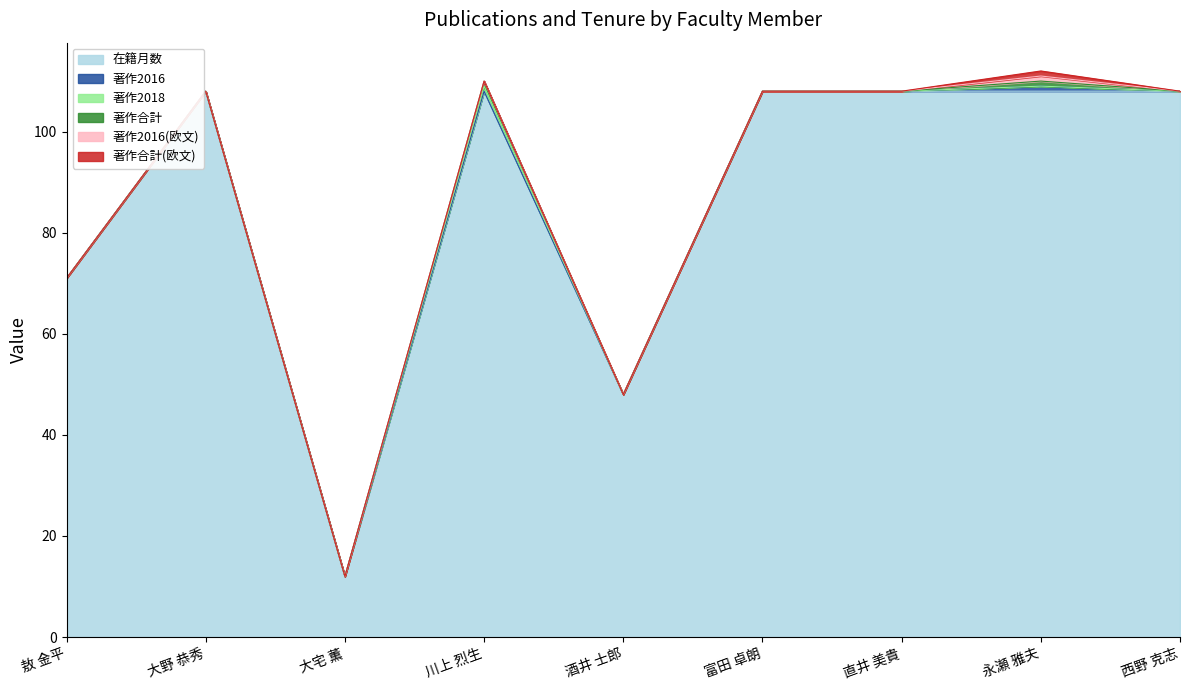

What is the label of the 6th point from the left?

富田 卓朗